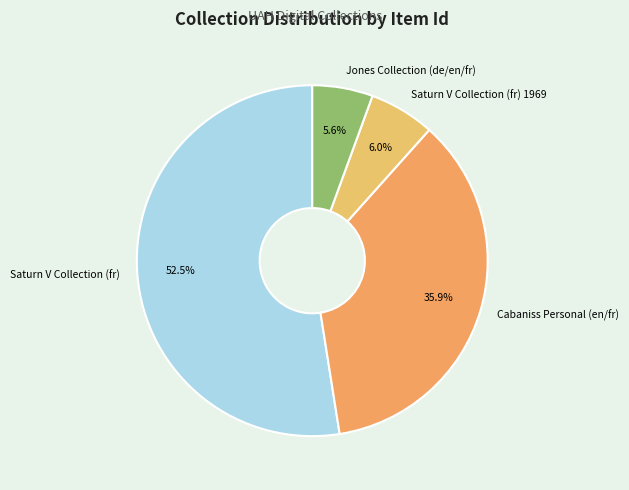

Which category has the biggest portion of the pie?

Saturn V Collection (fr)